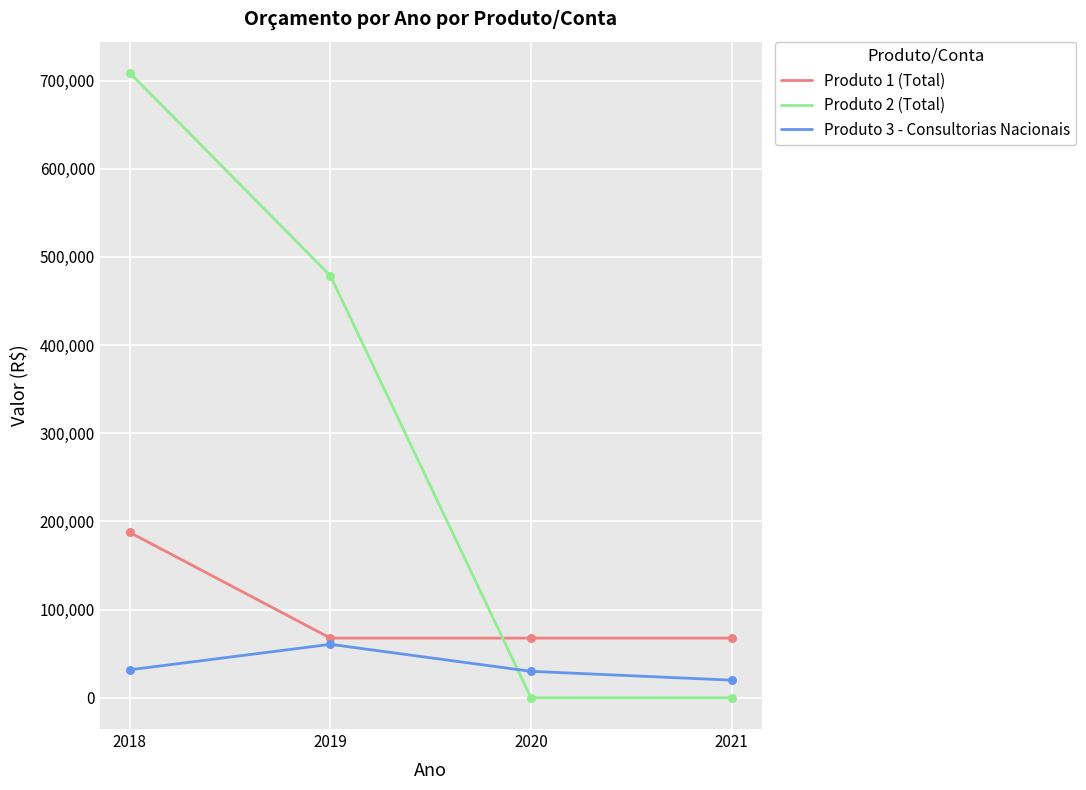

Which series has the largest total across all categories?

Produto 2 (Total)